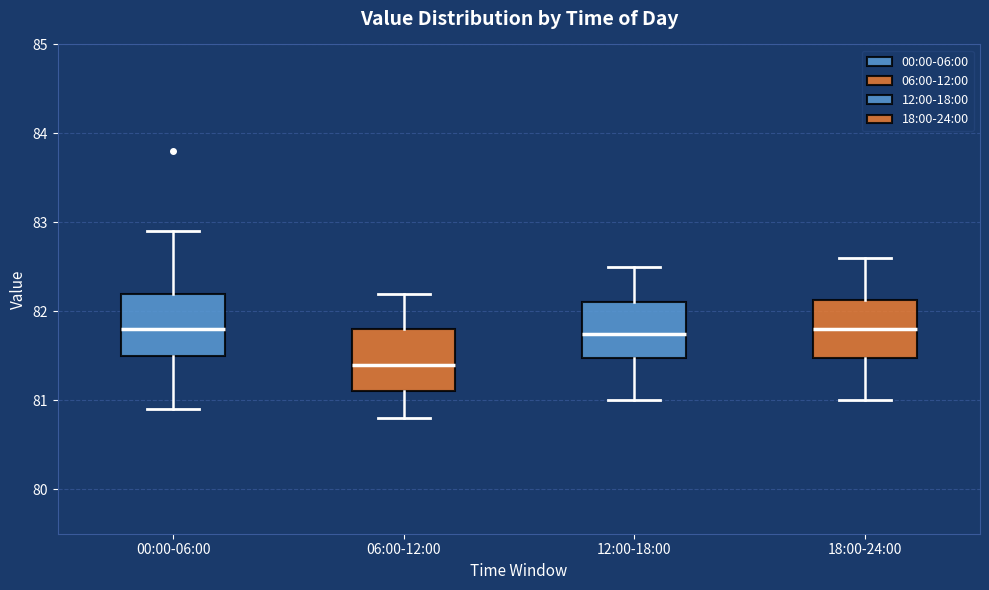

Reading left to right, transcribe this box plot: for each box, give where its median line is, the range the box spans, and where its two whiskers end, as read against the y-axis. The values are not printed on the chart, so give them approximately, as read against the axis.

00:00-06:00: median 81.8, box 81.5 to 82.2, whiskers 80.9 to 82.9
06:00-12:00: median 81.4, box 81.1 to 81.8, whiskers 80.8 to 82.2
12:00-18:00: median 81.8, box 81.5 to 82.1, whiskers 81.0 to 82.5
18:00-24:00: median 81.8, box 81.5 to 82.1, whiskers 81.0 to 82.6